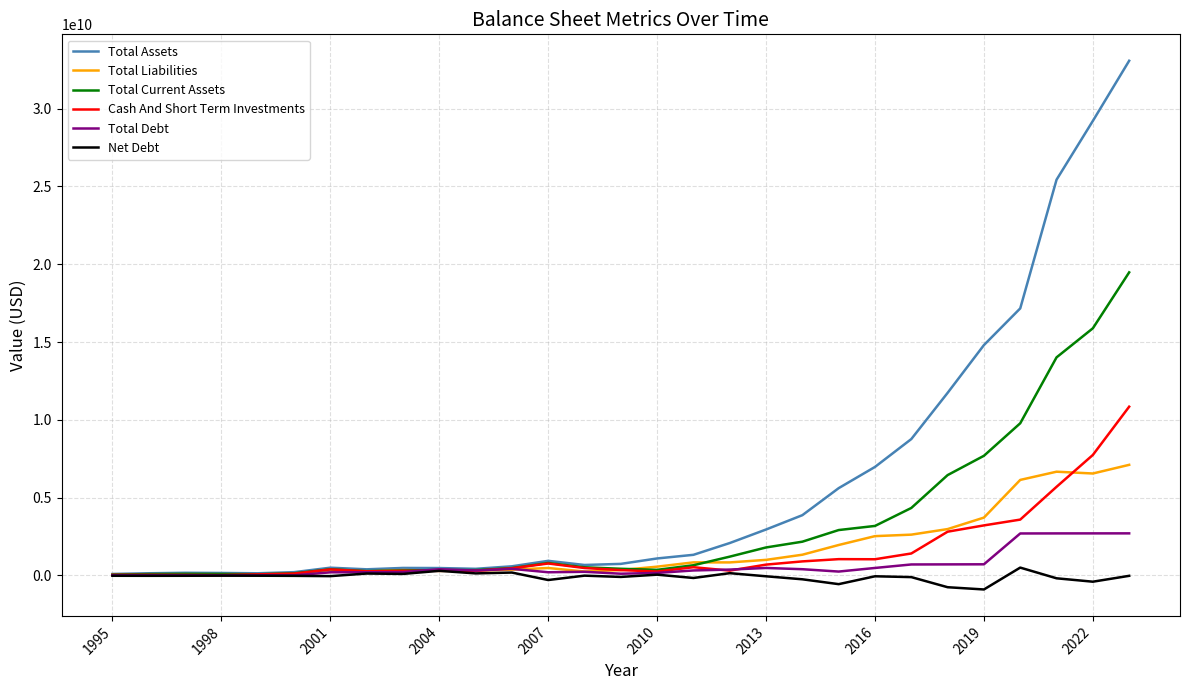

Which series has the largest total across all categories?

Total Assets